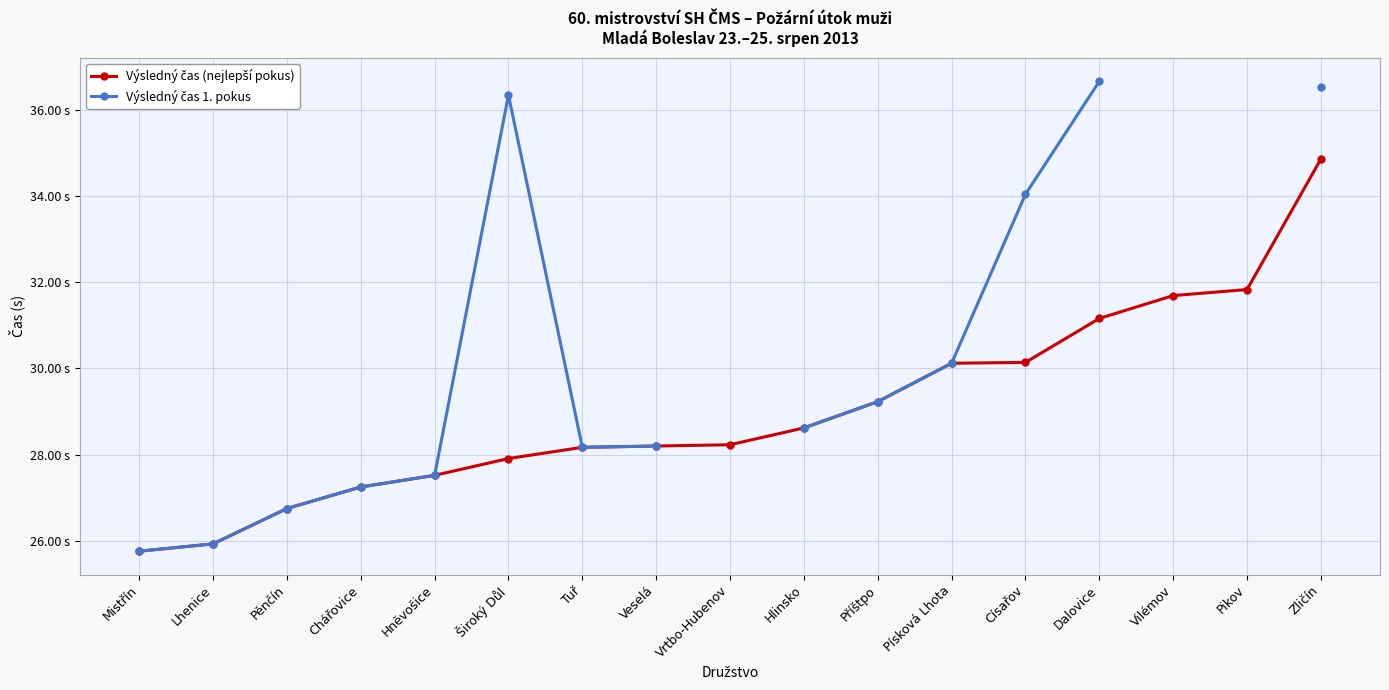

What is the greatest value displayed?

36.7